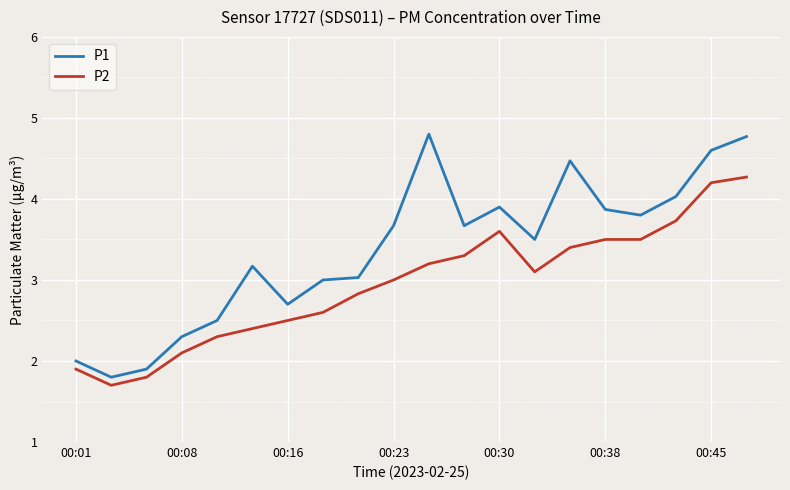

True or false: P2 and P1 cross at least once.

False